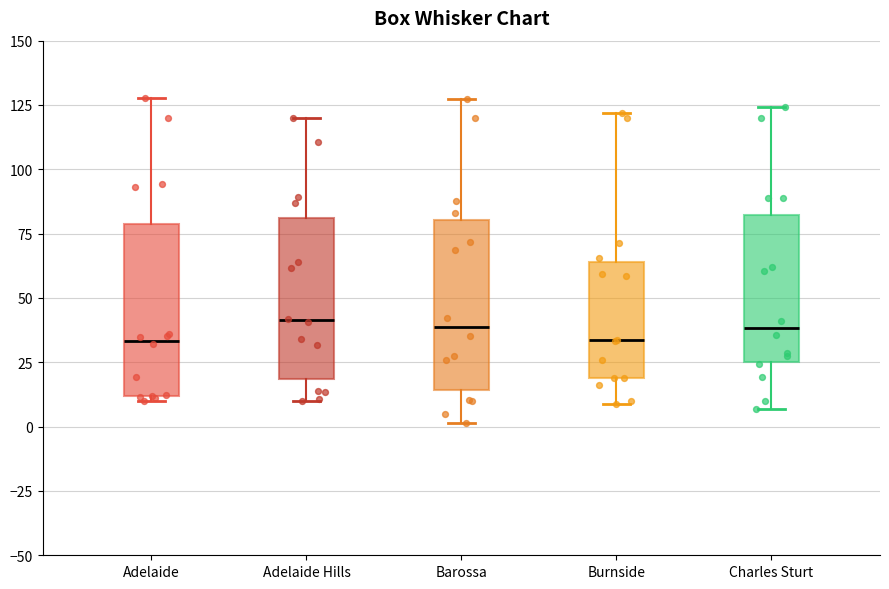

Reading left to right, read every box against the y-axis: the position of its median line, the range the box covers, and the ends of its whiskers. The values are not printed on the chart, so give them approximately, as read against the axis.

Adelaide: median 35, box 10 to 80, whiskers 10 (just below the box's lower edge) to 130
Adelaide Hills: median 40, box 20 to 80, whiskers 10 to 120
Barossa: median 40, box 15 to 80, whiskers 0 to 125
Burnside: median 35, box 20 to 65, whiskers 10 to 120
Charles Sturt: median 40, box 25 to 80, whiskers 5 to 125